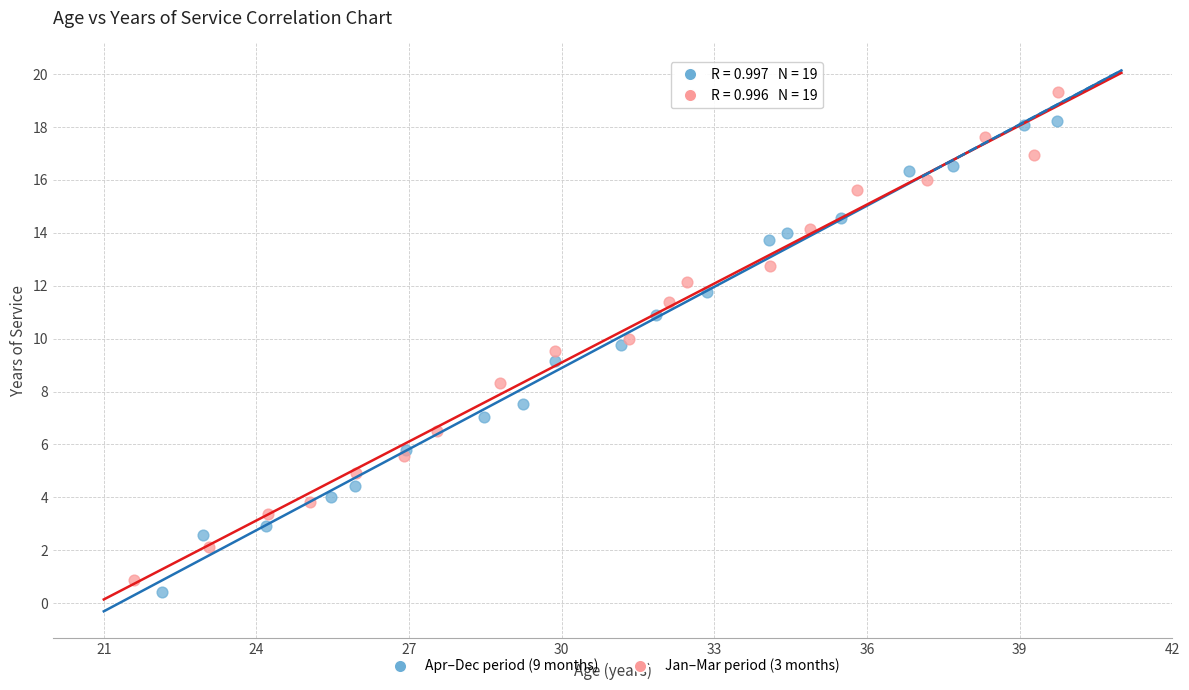

Which series reaches the maximum Y coordinate?

Jan–Mar period (3 months)